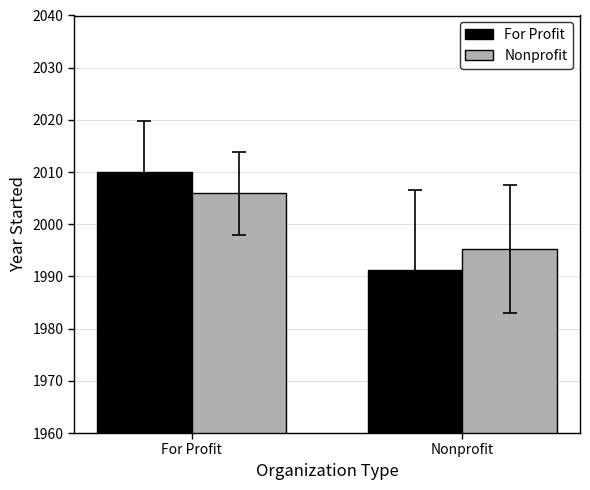

What is the greatest value displayed?

2009.9